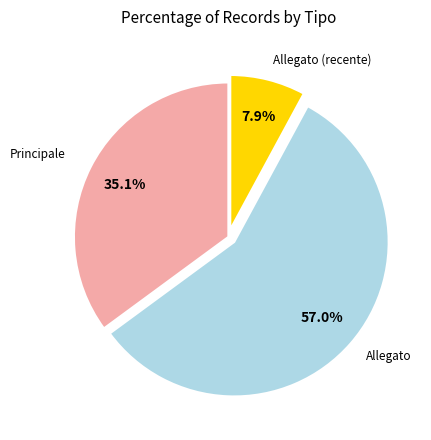

Is there any slice that represents more than half of the pie?

Yes